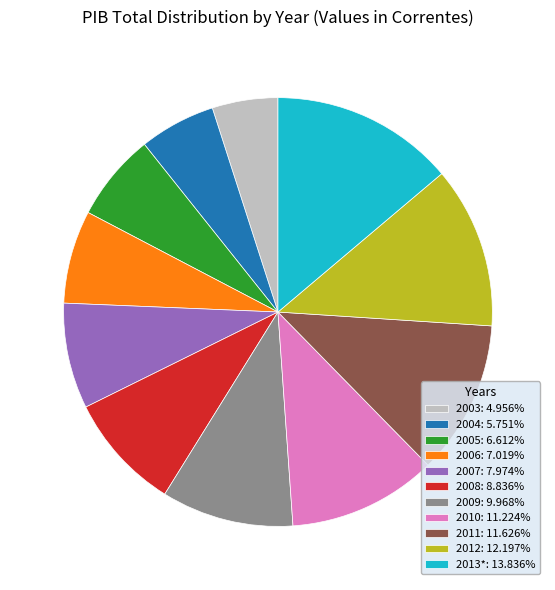

Combined, do 2007: 7.974% and 2003: 4.956% account for over 50%?

No